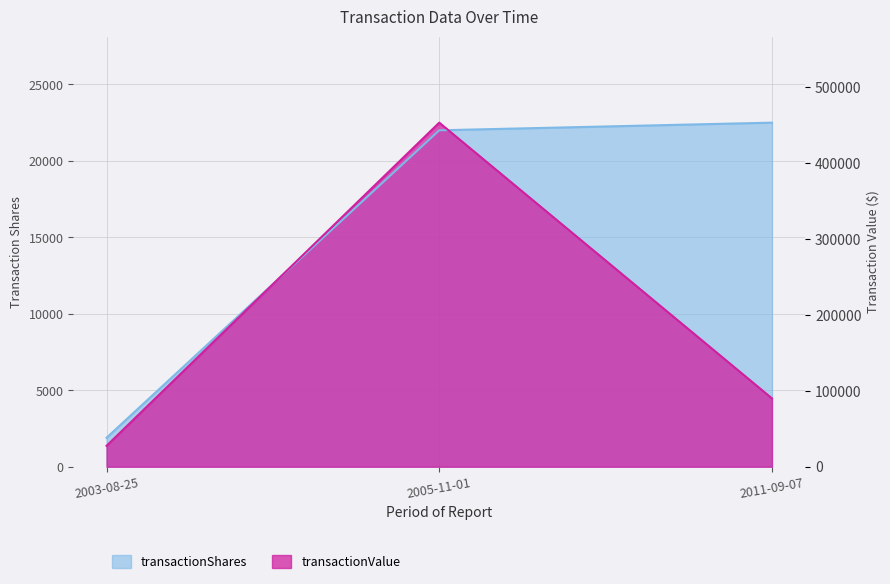

Approximately how many times larger is the value at 2003-08-25 compared to 2005-11-01?

0.1